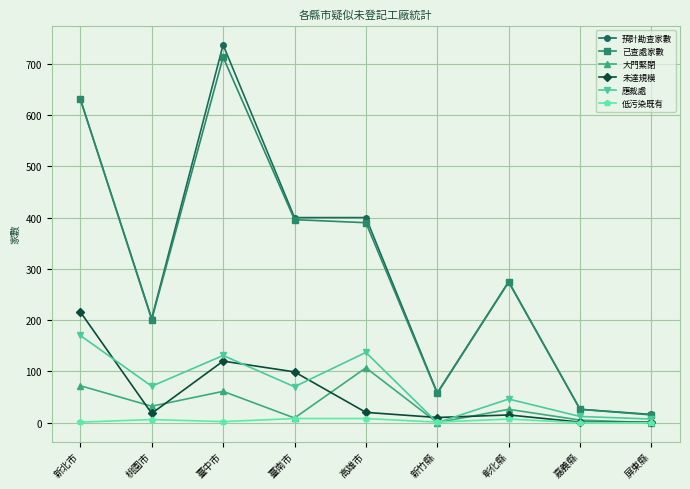

At which label does 低污染既有 first exceed 2?

桃園市